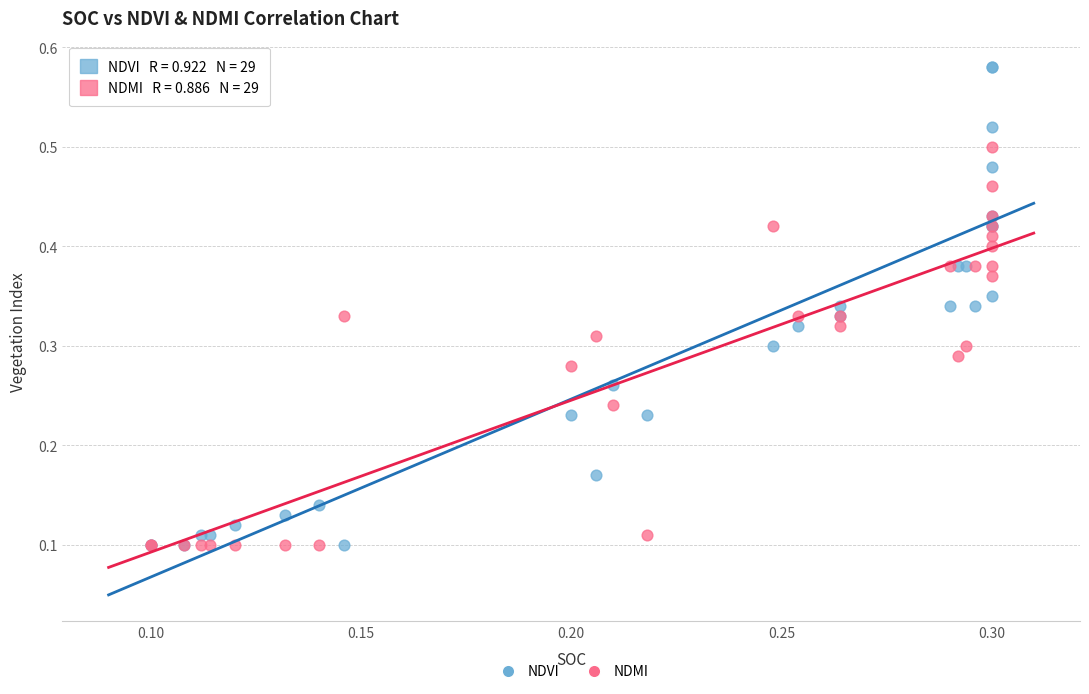

Which series has the largest Y range (max minus min)?

NDVI